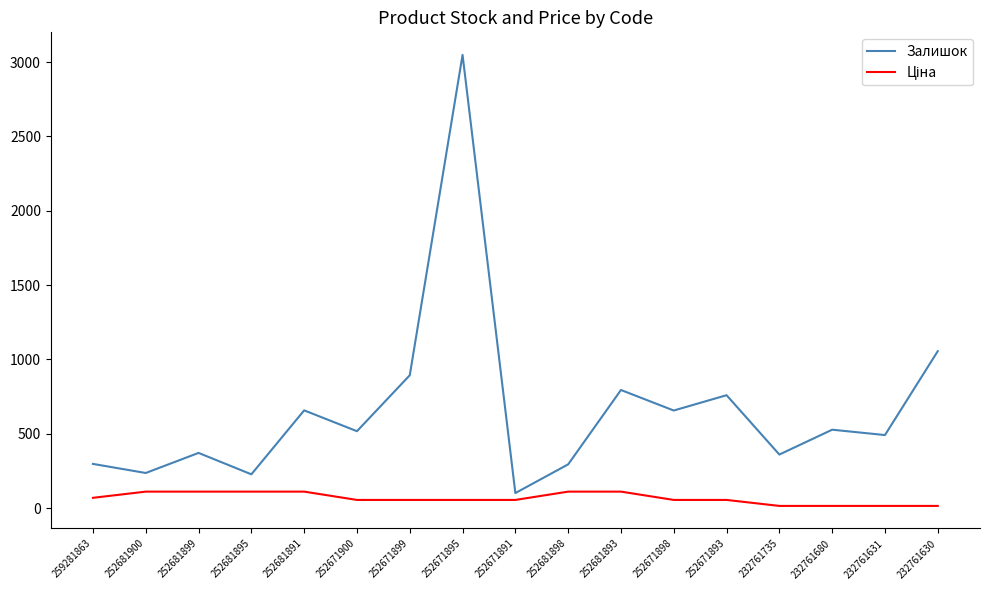

Which series has the largest total across all categories?

Залишок